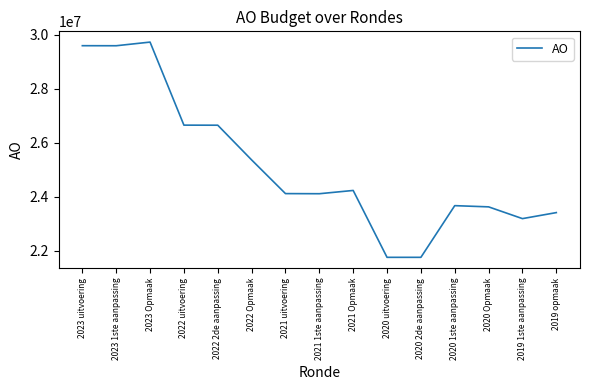

Where is the data nearest to the value 25741309?

2022 Opmaak